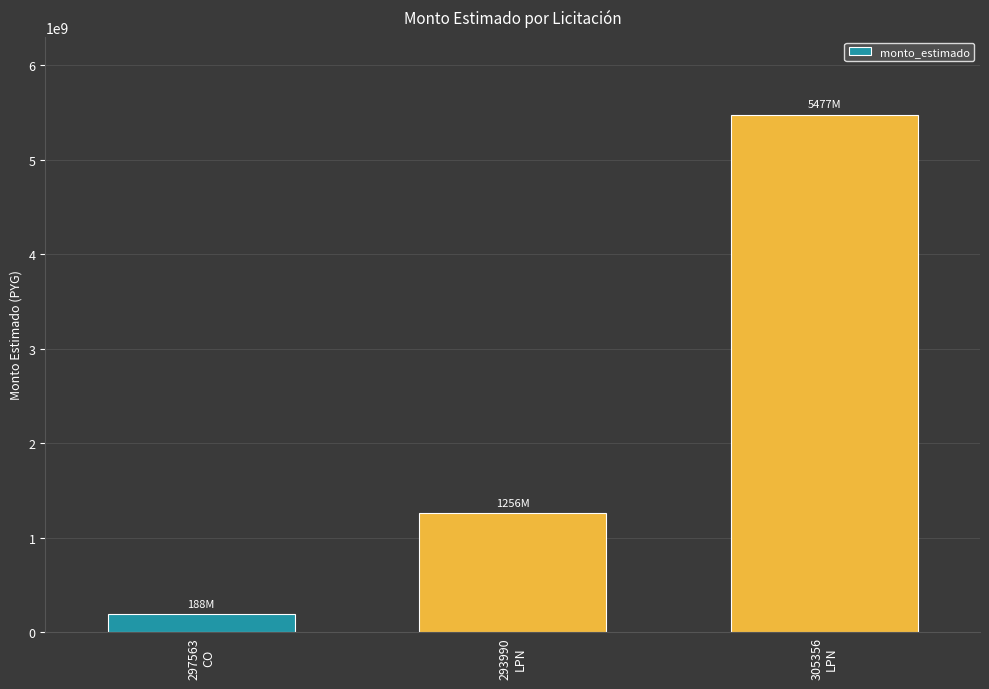

Where is the data nearest to the value 2832700000?

293990
LPN